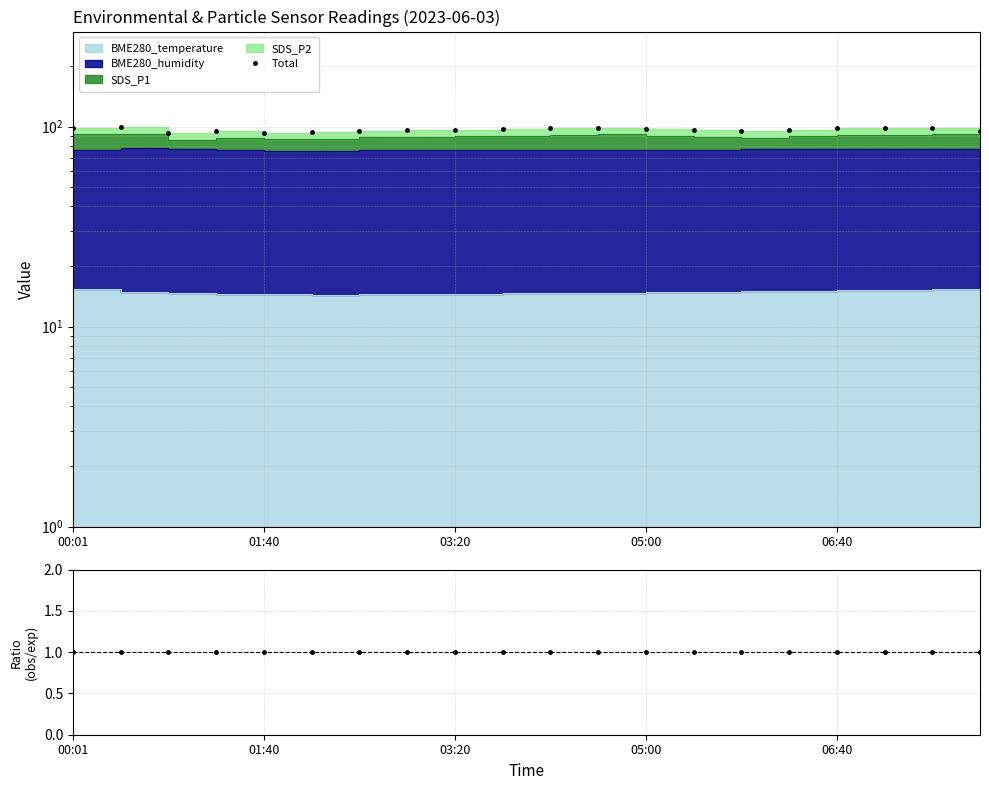

True or false: Ratio and Total cross at least once.

False